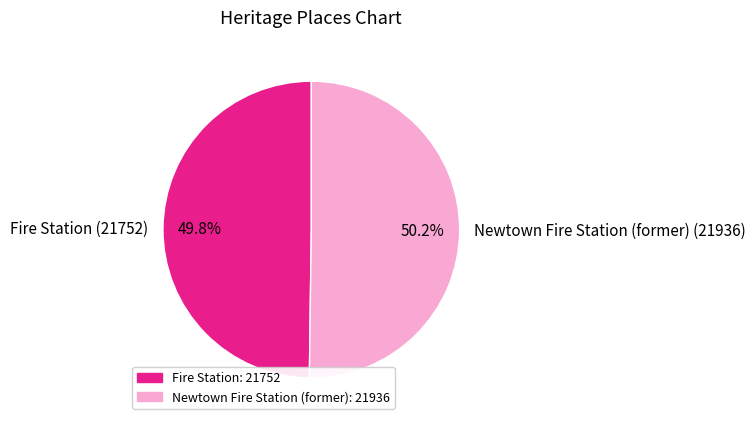

Approximately how many times larger is the value at Fire Station (21752) compared to Newtown Fire Station (former) (21936)?

1.0